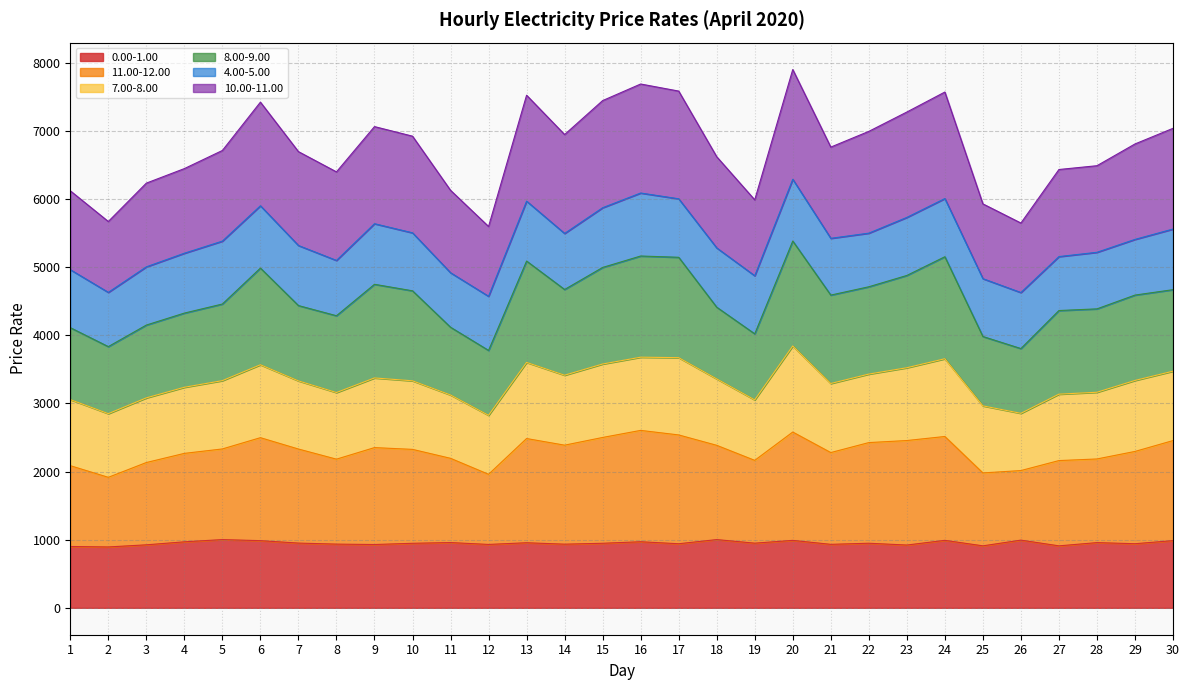

The value of 0.00-1.00 at 22 is 947.6. True or false?

True